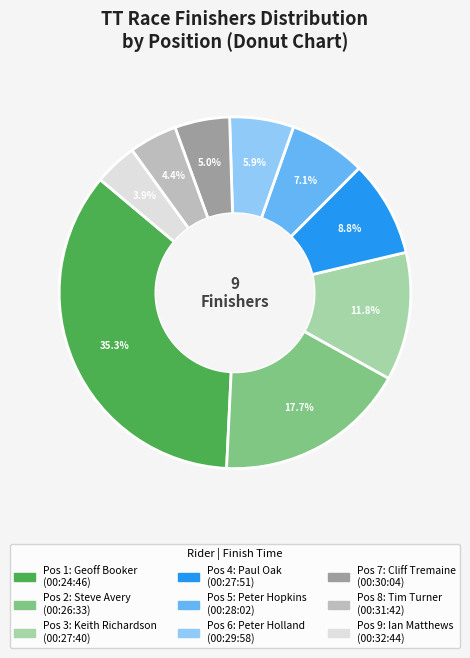

Is there a majority slice in this chart?

No